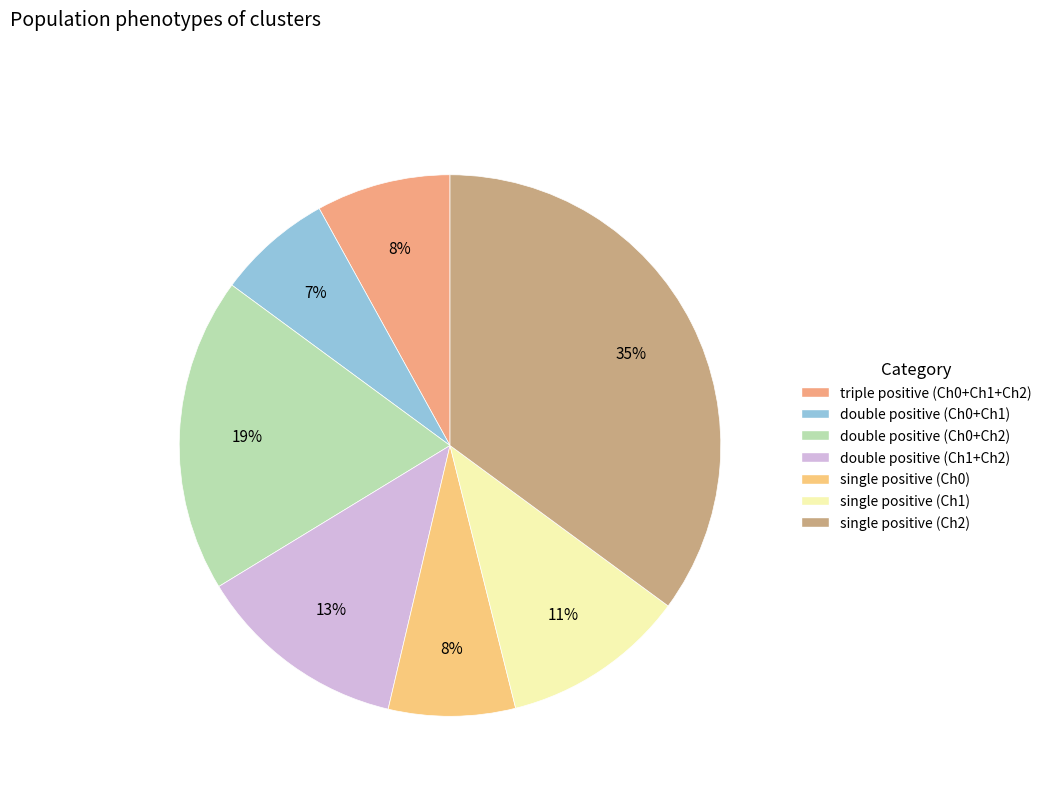

Which has a higher value, double positive (Ch0+Ch2) or single positive (Ch0)?

double positive (Ch0+Ch2)